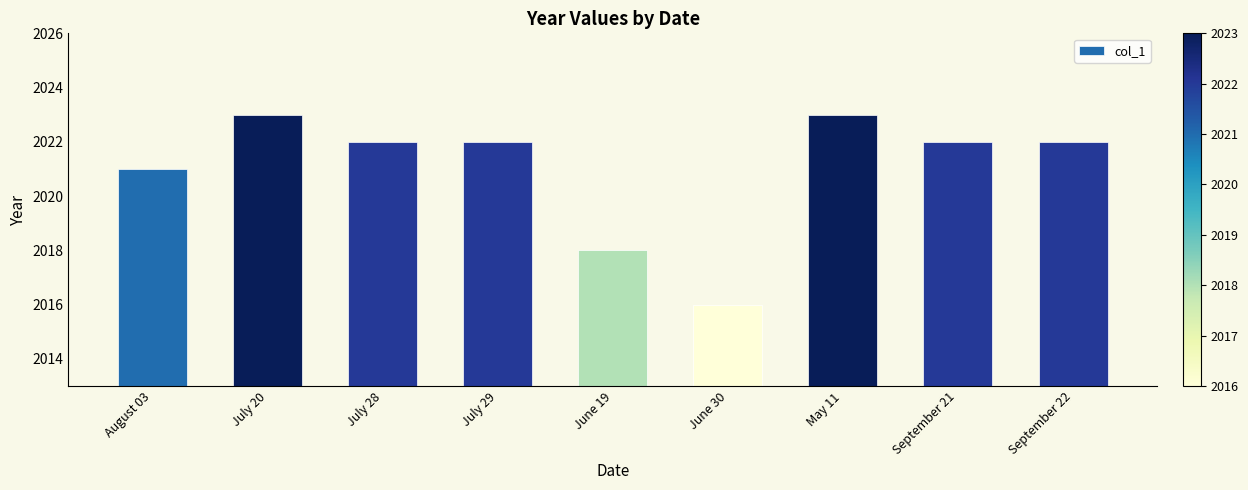

Does the chart contain stacked bars?

No